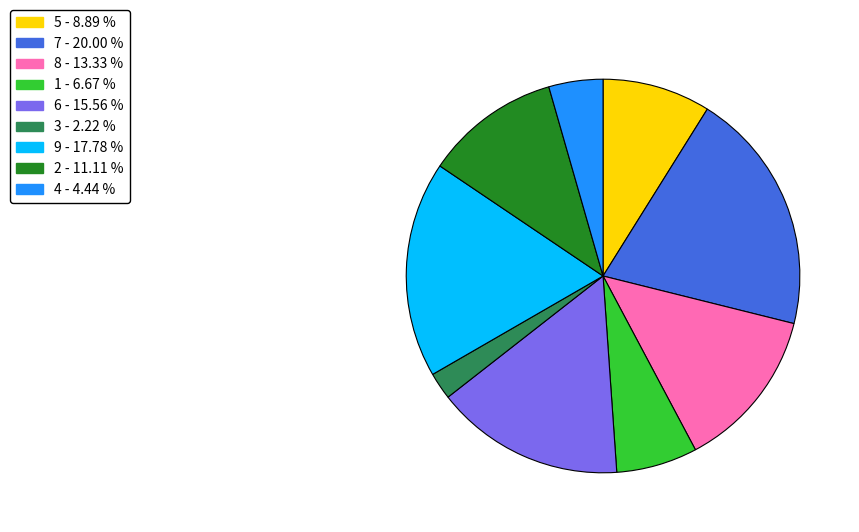

Which slice is the largest?

7